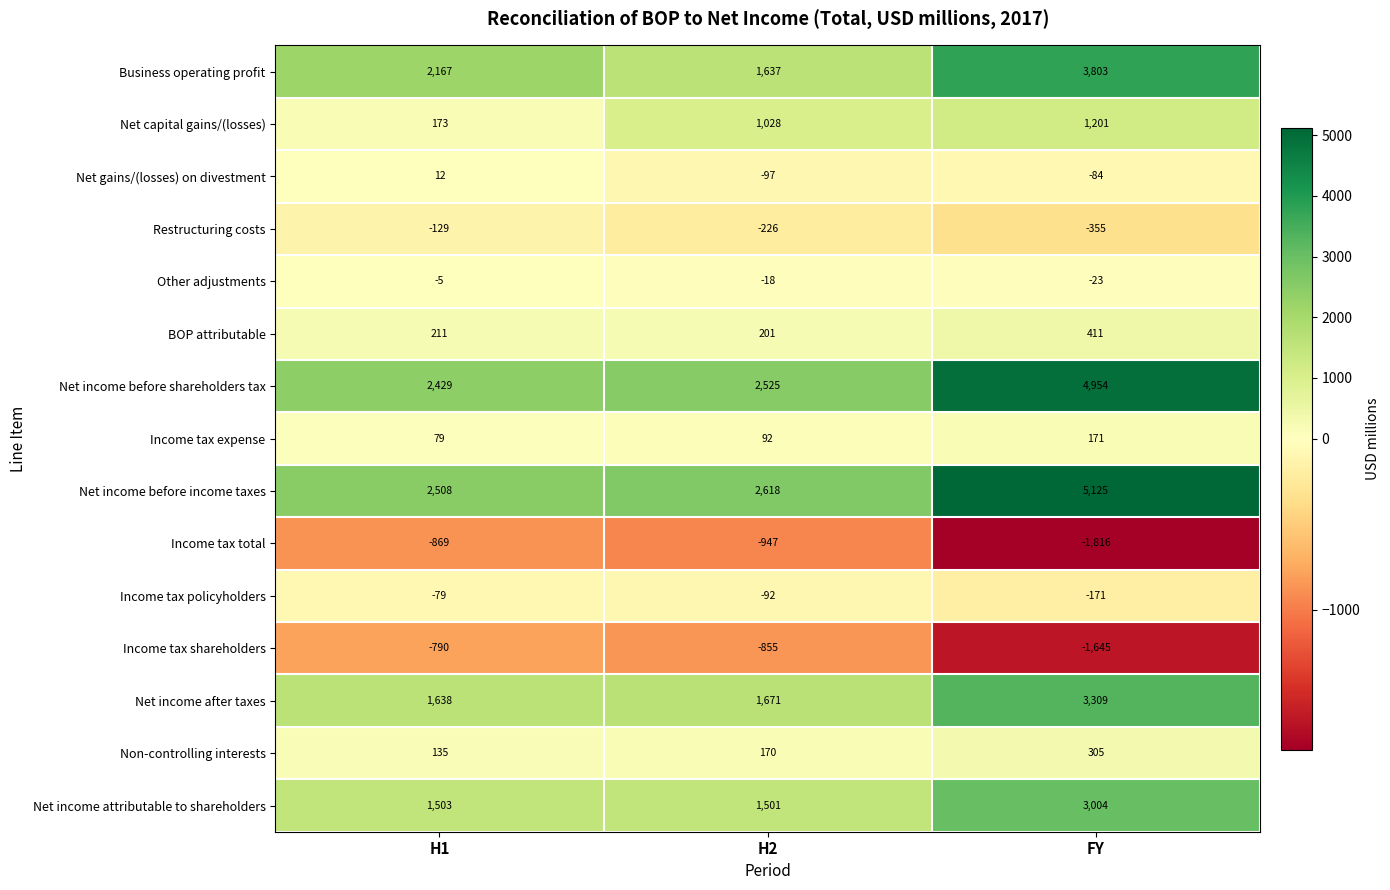

Rank the series by their maximum value, from lowest to highest.

Income tax total, Income tax shareholders, Restructuring costs, Income tax policyholders, Other adjustments, Net gains/(losses) on divestment, Income tax expense, Non-controlling interests, BOP attributable, Net capital gains/(losses), Net income attributable to shareholders, Net income after taxes, Business operating profit, Net income before shareholders tax, Net income before income taxes